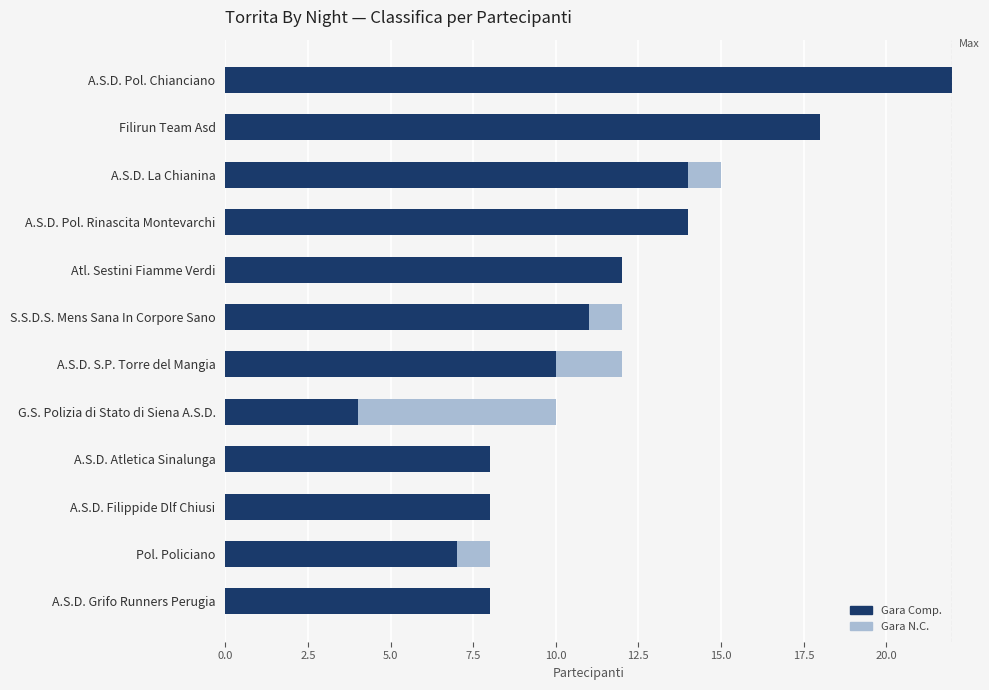

At which category is the sum across all series the highest?

A.S.D. Pol. Chianciano